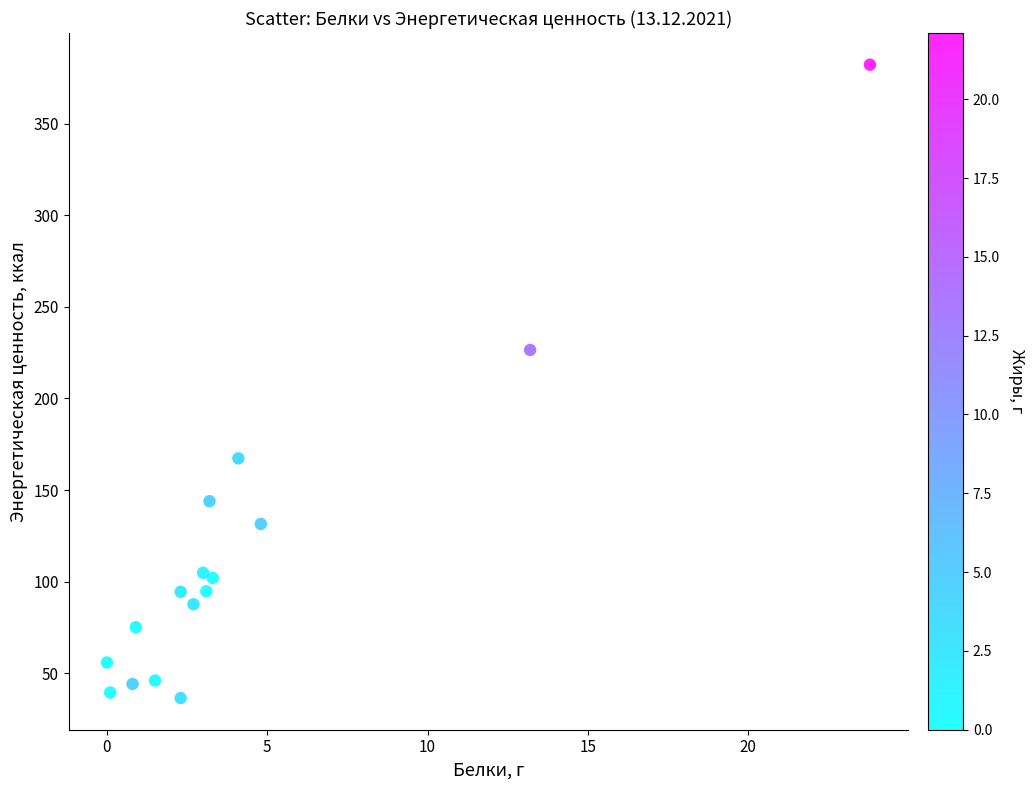

What is the range of Y values (max minus min)?

345.9